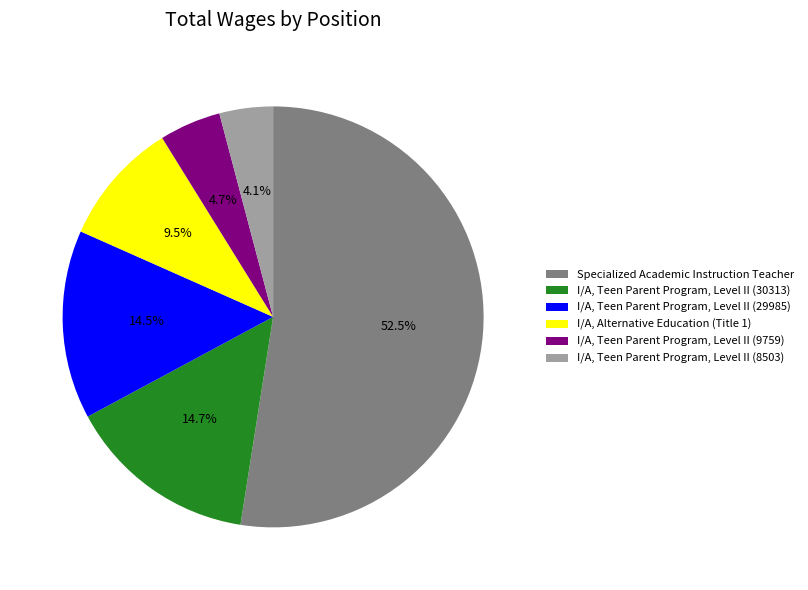

How many slices are in this pie chart?

6